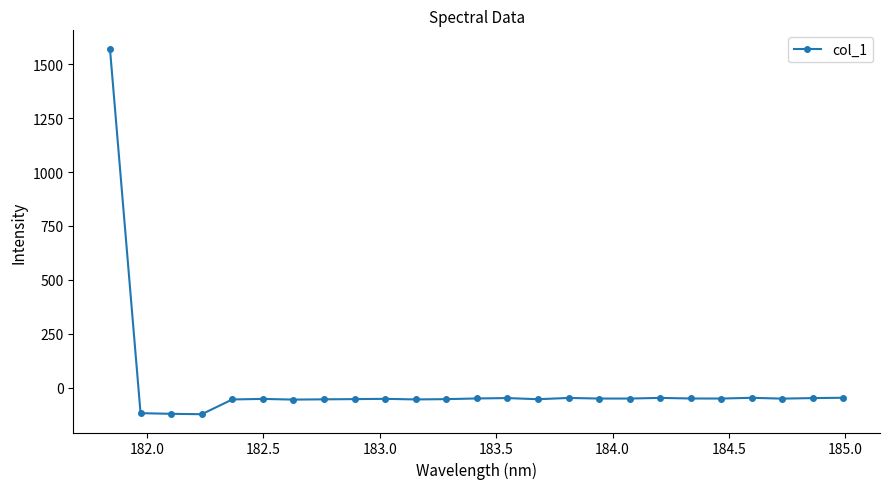

What is the sum of all values?

120.2